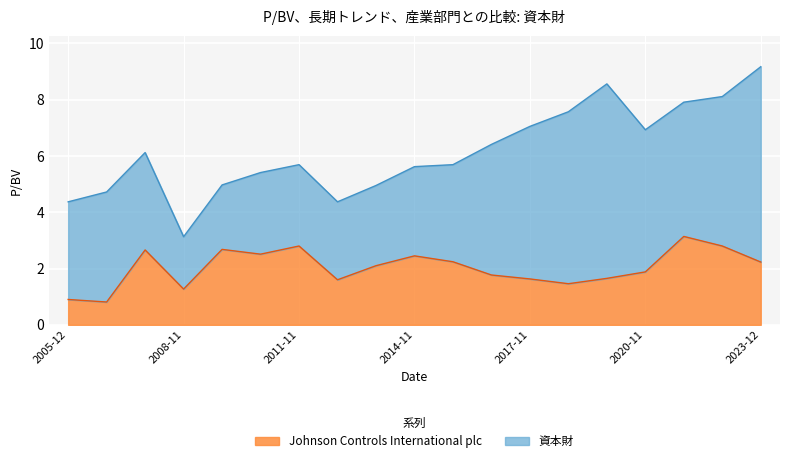

How many interior local peaks (higher than both neighbors) does the data have?

5